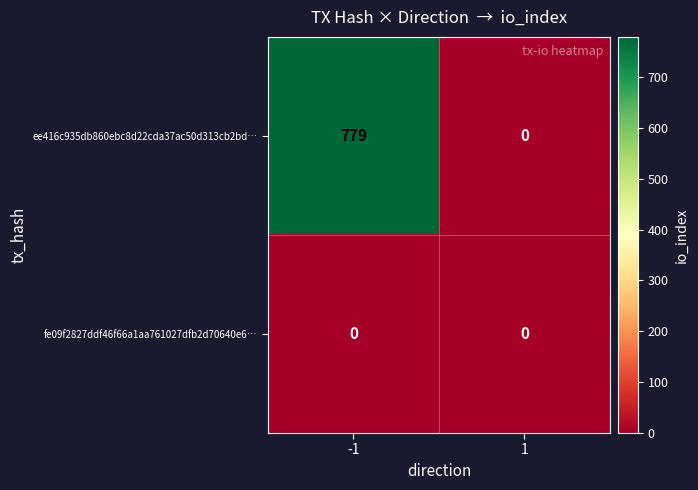

Rank the series by their maximum value, from lowest to highest.

fe09f2827ddf46f66a1aa761027dfb2d70640e6…, ee416c935db860ebc8d22cda37ac50d313cb2bd…